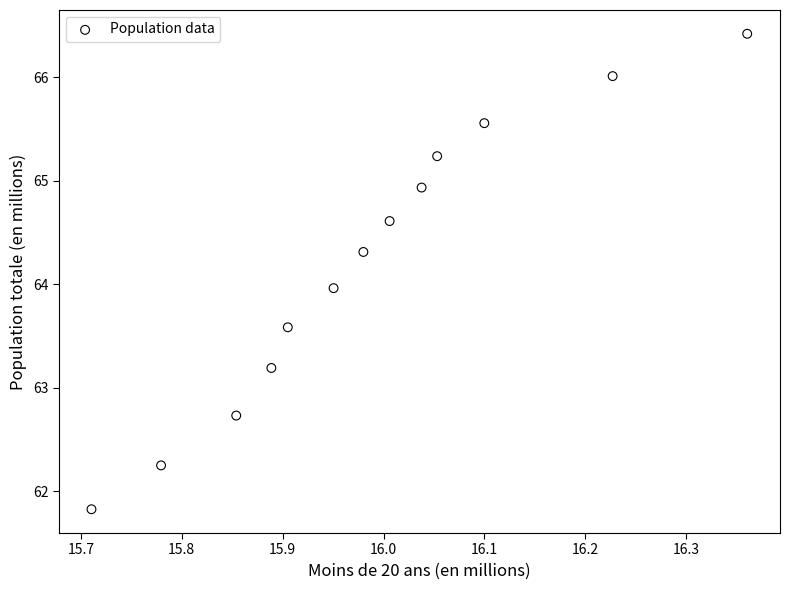

What is the range of Y values (max minus min)?

4.6